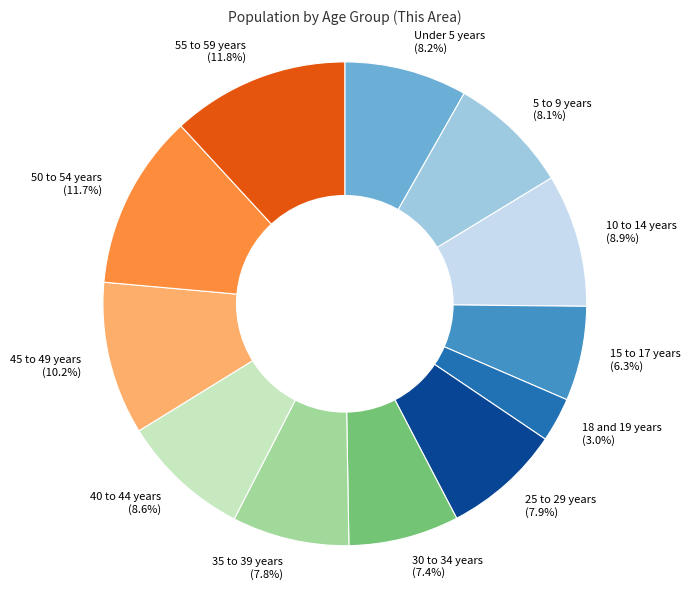

To the nearest percent, what is the average slice percentage?

8%